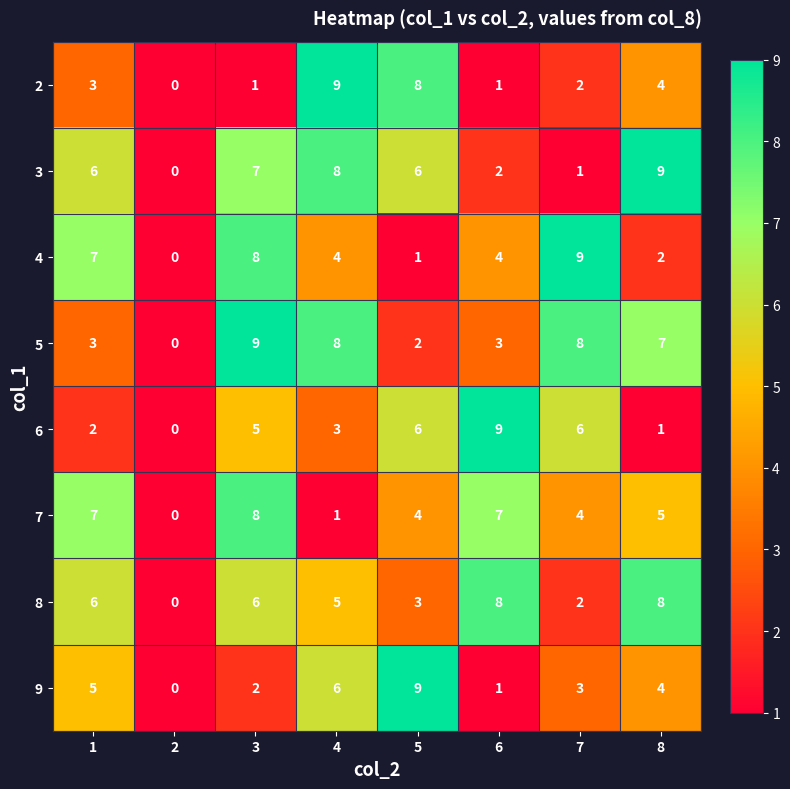

What is the difference between the 5 values at 3 and 6?

6